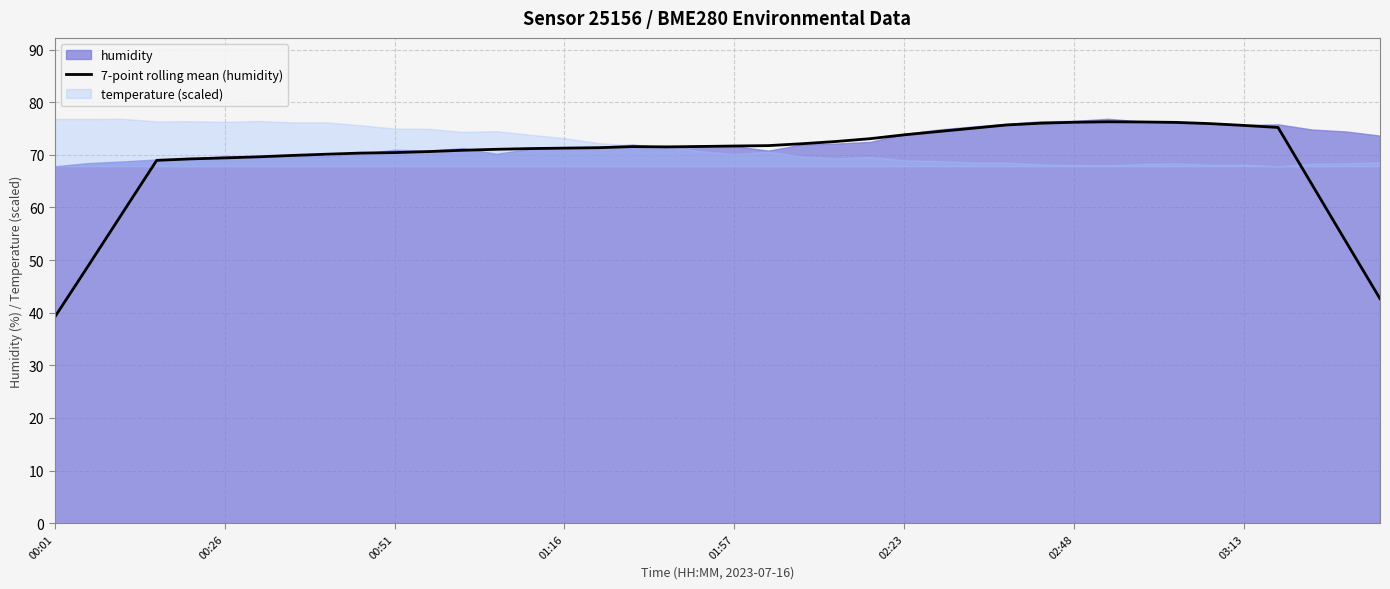

What is the lowest value of the 7-point rolling mean (humidity) series?

39.2